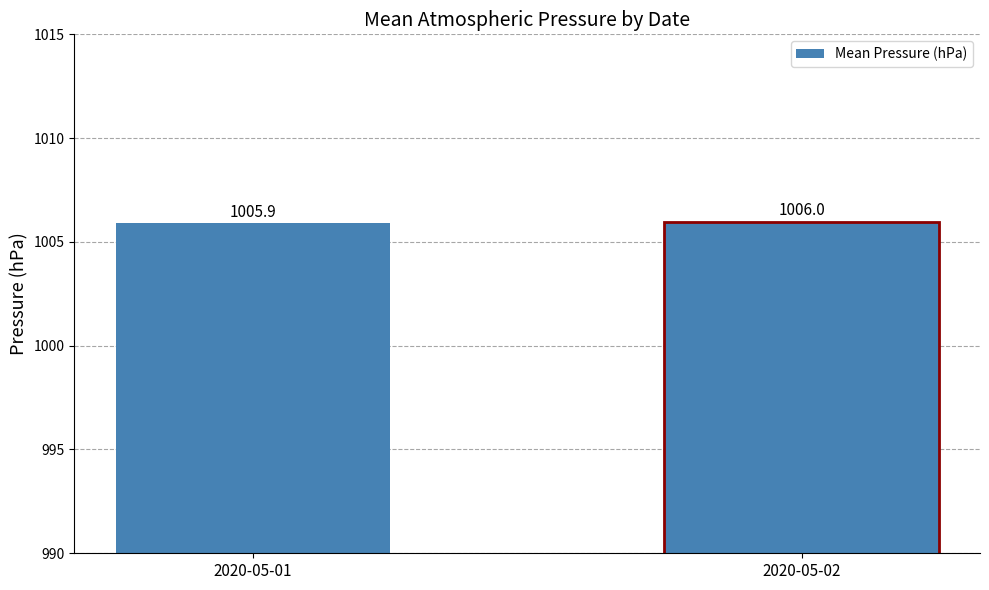

Count the values in the range 1005 to 1006.

2